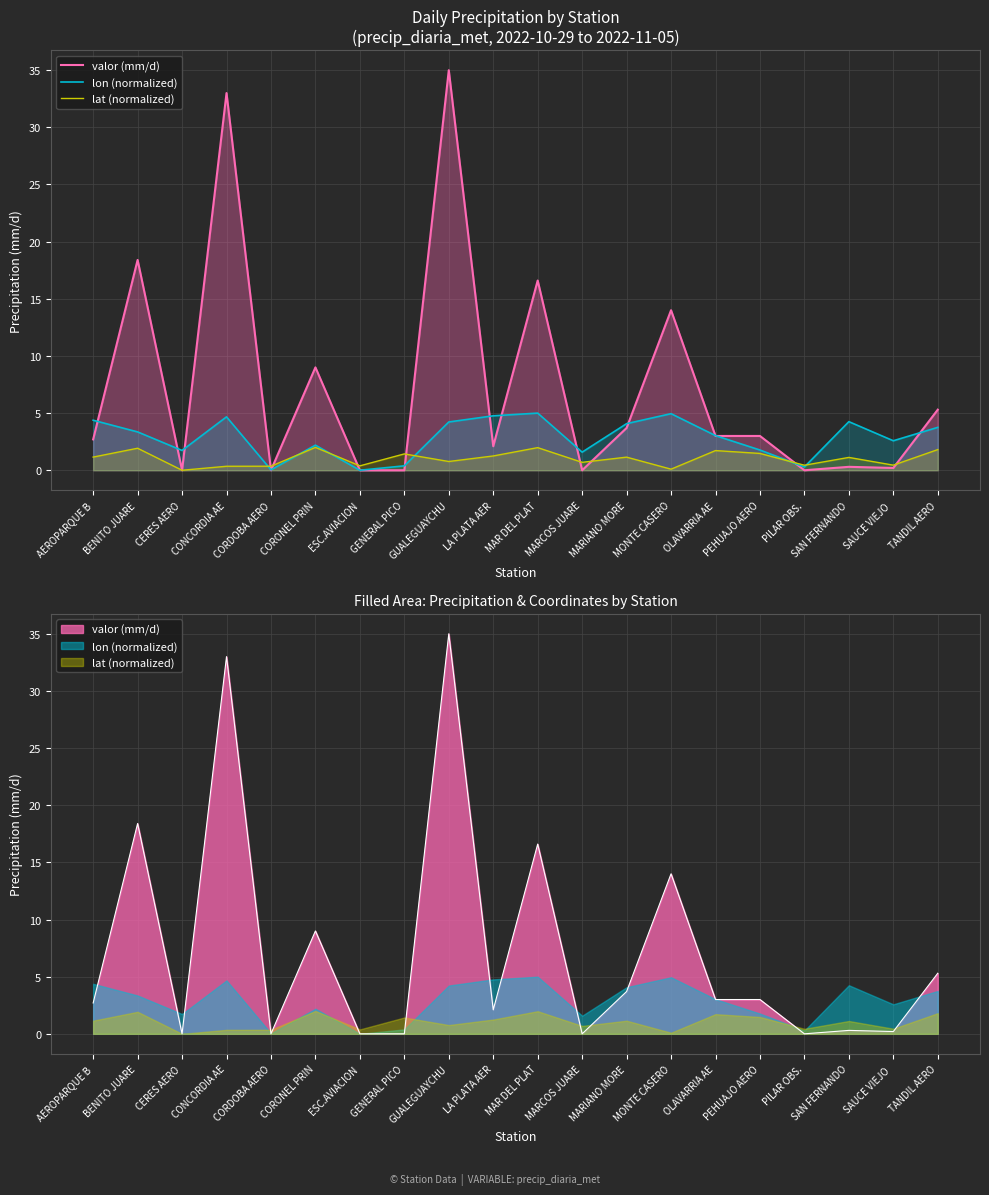

What is the label of the 13th point from the right?

GENERAL PICO